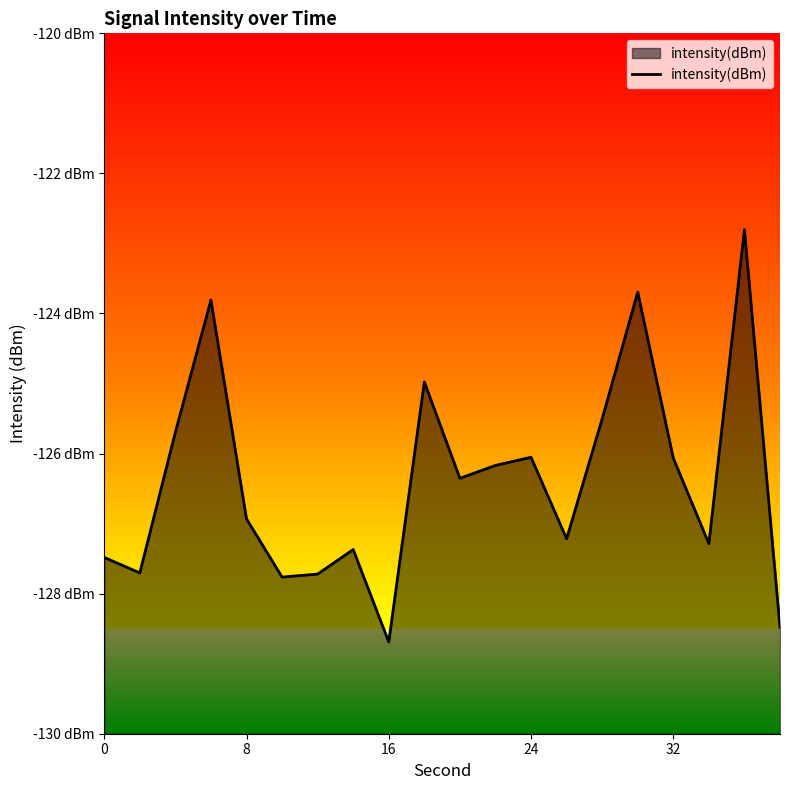

How many lines are shown in the chart?

1